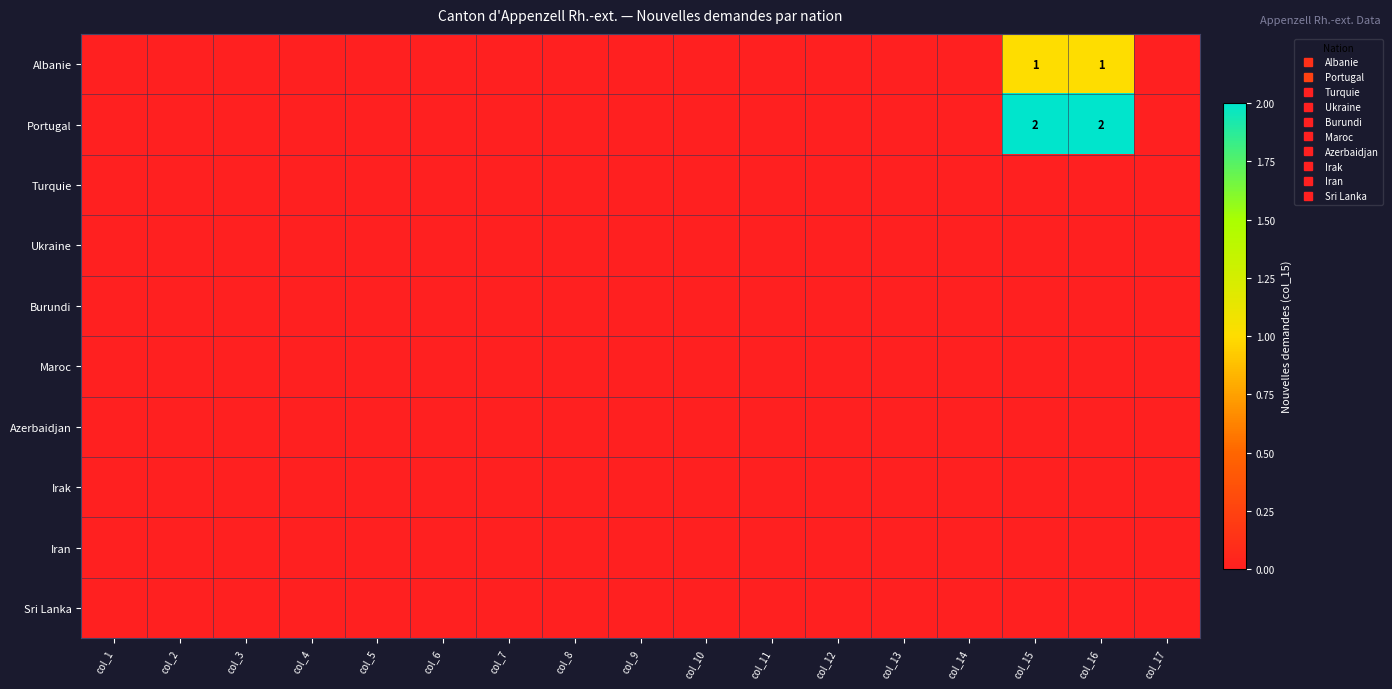

What is the maximum value shown in the chart?

2